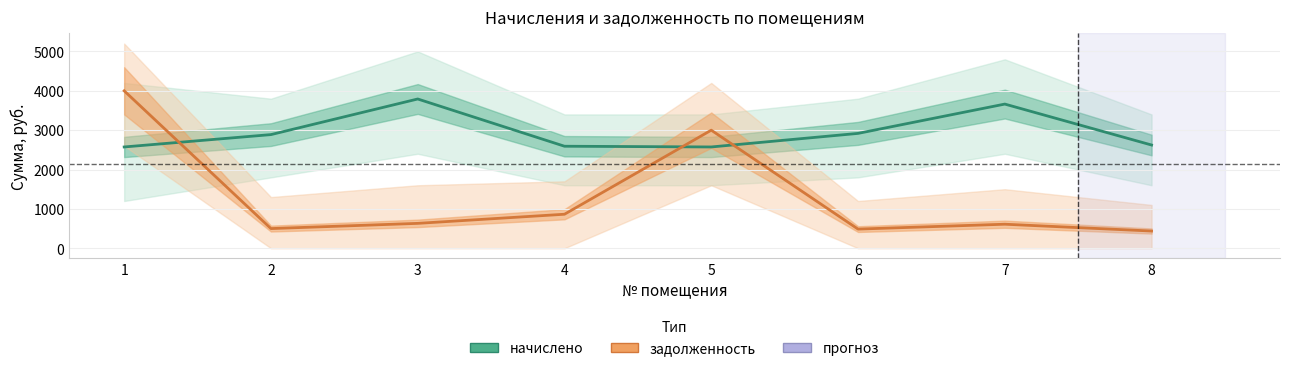

What is the value of the начислено point at the 7th from the left?

3662.8